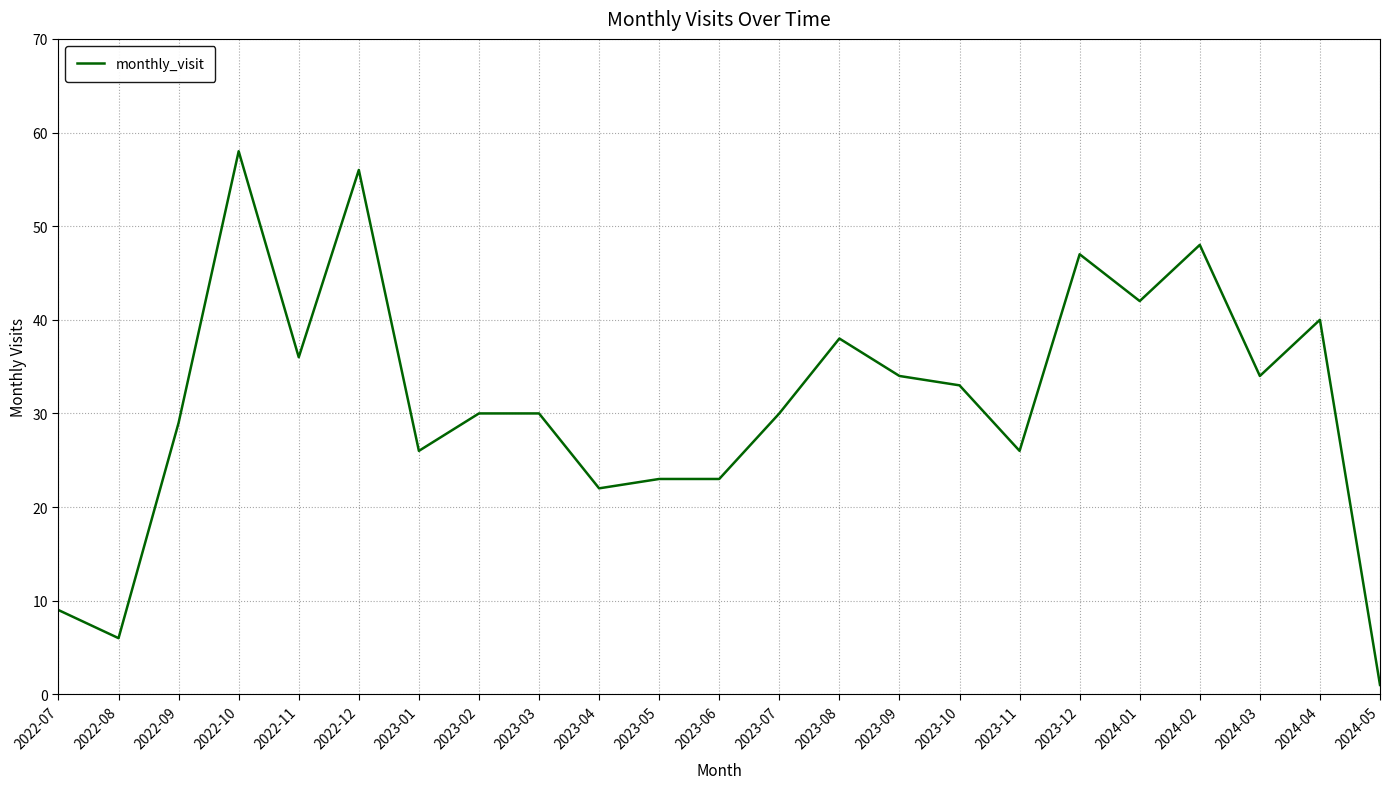

What position from the left is 2023-12?

18